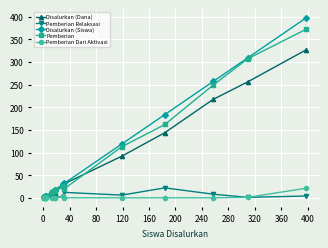

What is the difference between the maximum and minimum values in the Disalurkan (Dana) series?

325.0